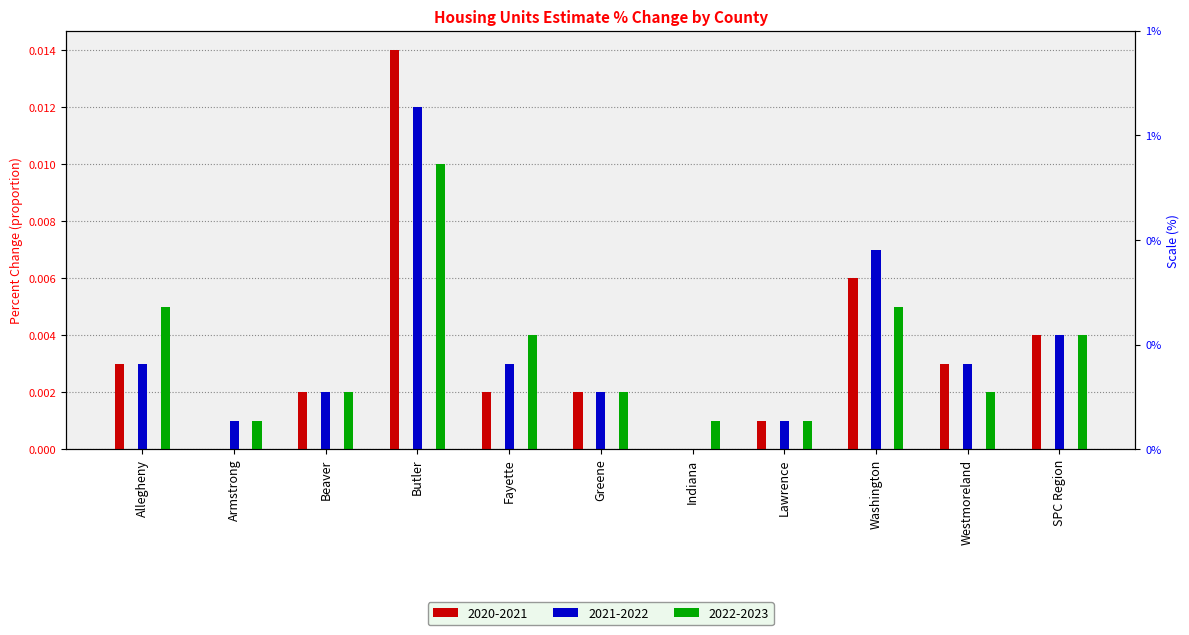

Count the number of data series in this chart.

3